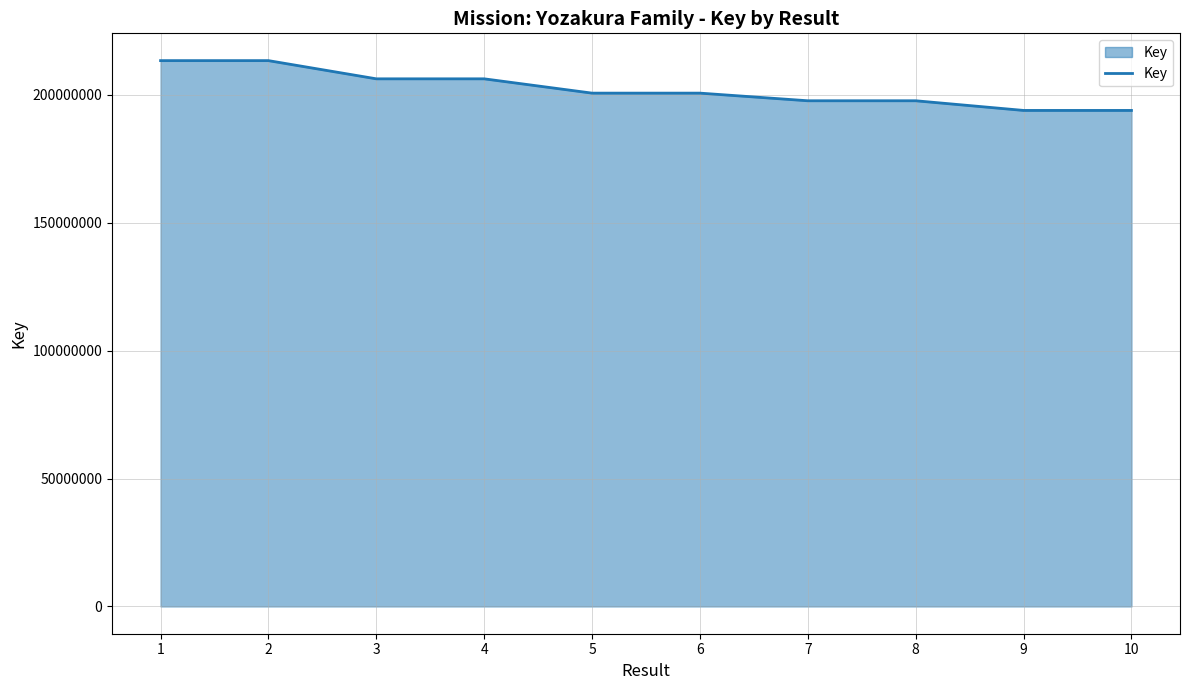

What is the difference between the maximum and minimum values?

19470042